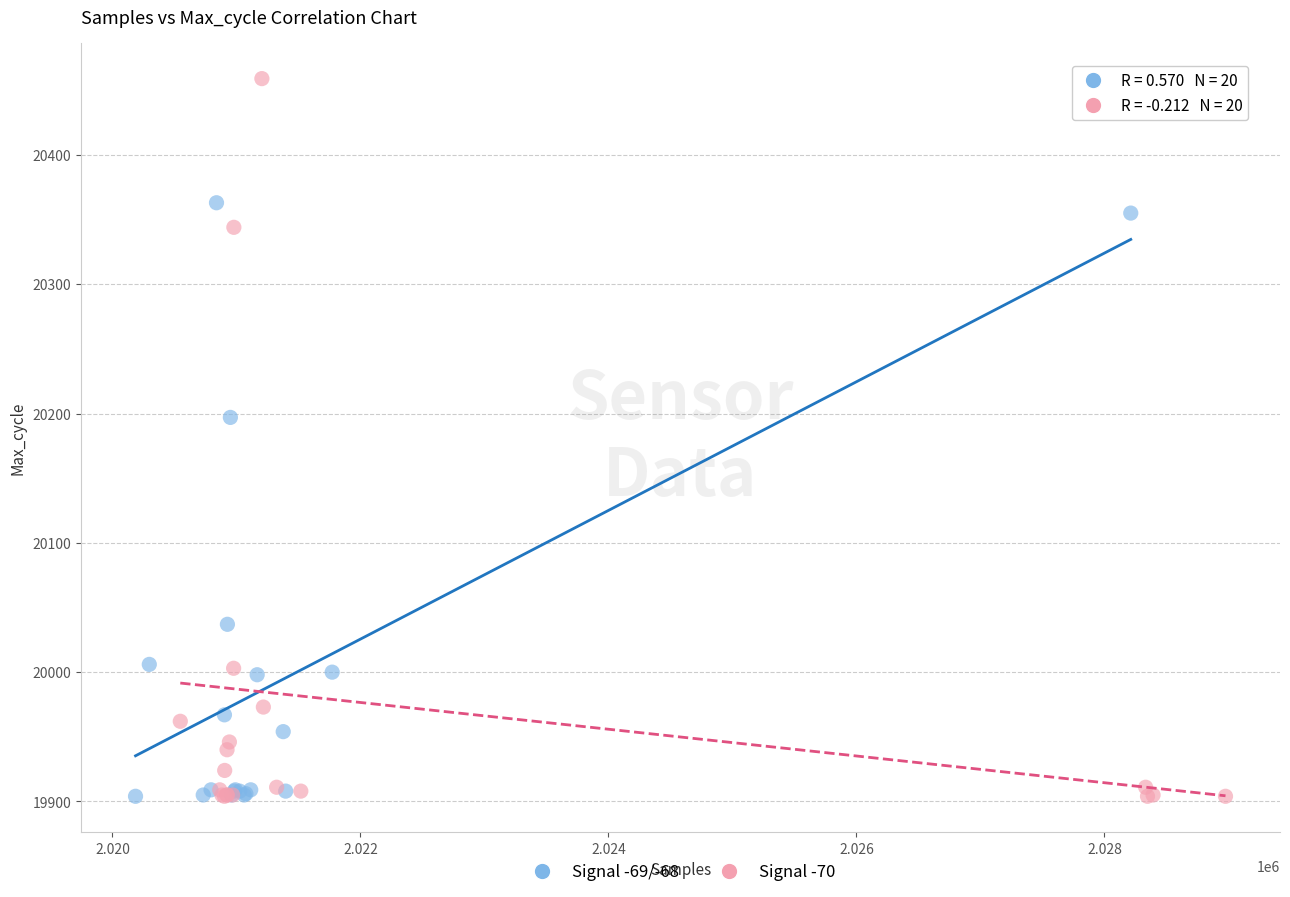

Which series contains the highest Y value?

Signal -70